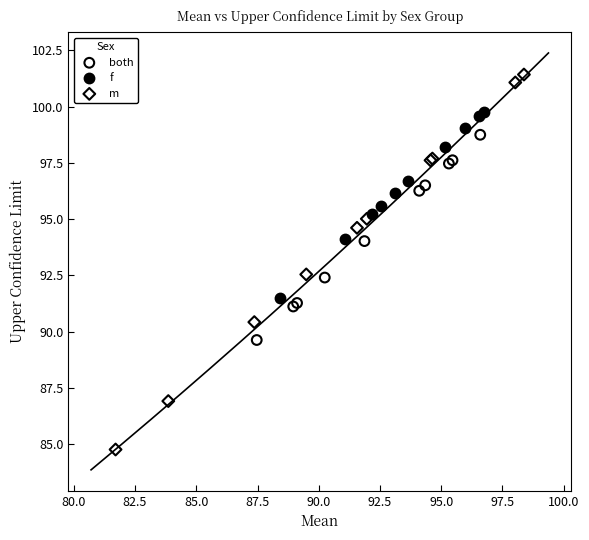

Which series has the largest Y range (max minus min)?

m